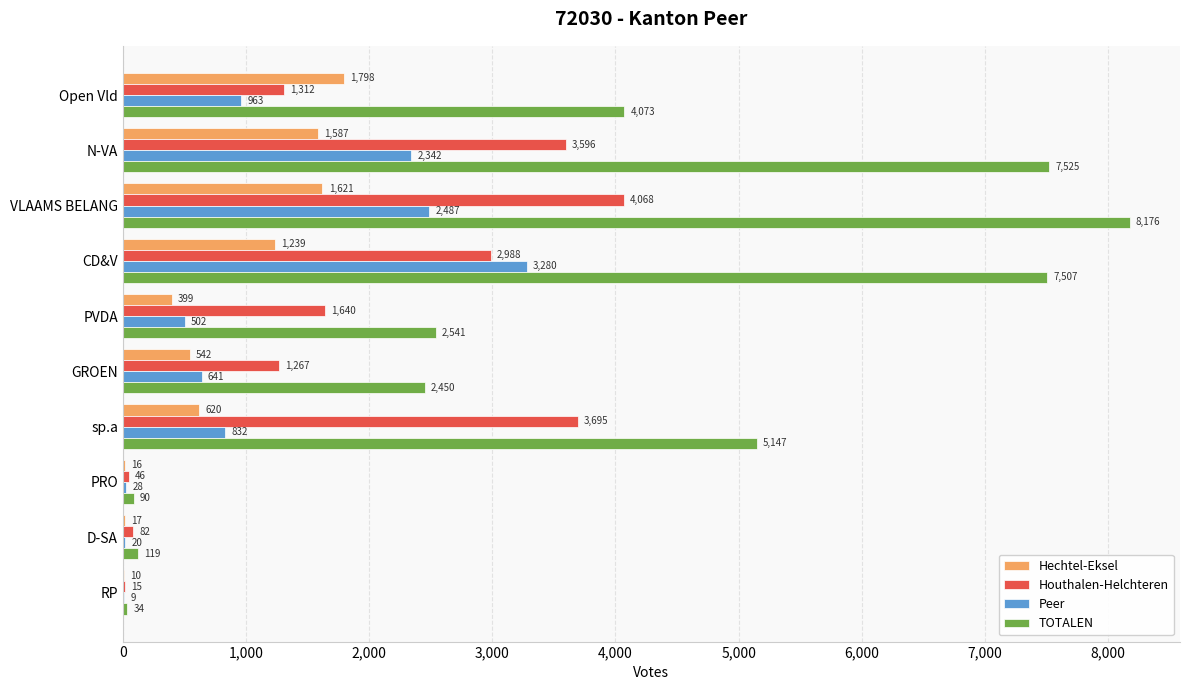

Between PVDA and PRO, which series saw the biggest shift?

TOTALEN